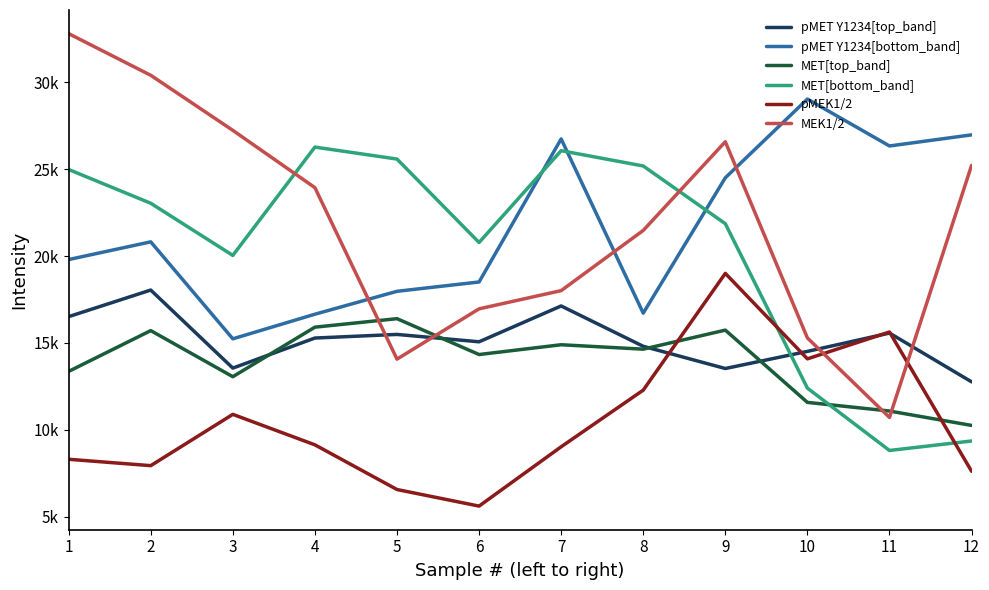

What are all the series names shown in the legend?

pMET Y1234[top_band], pMET Y1234[bottom_band], MET[top_band], MET[bottom_band], pMEK1/2, MEK1/2